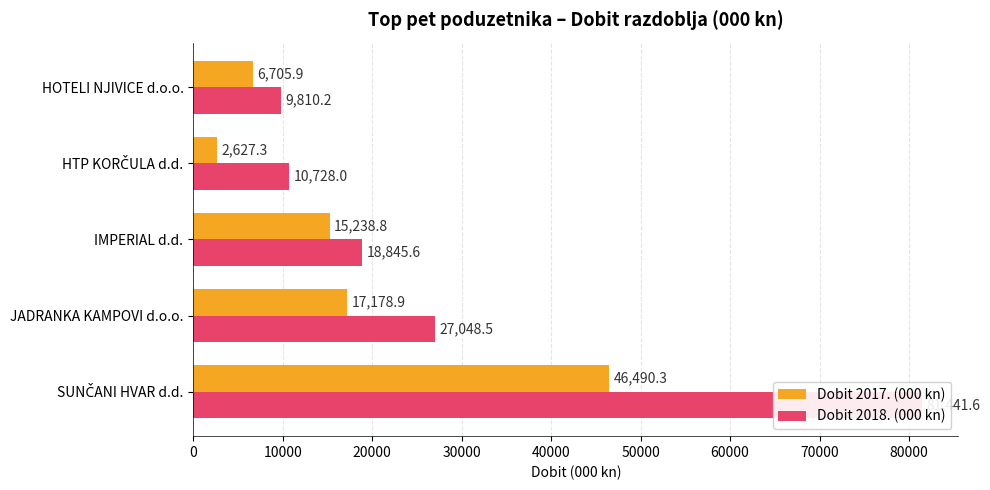

Which has a higher value, HOTELI NJIVICE d.o.o. or HTP KORČULA d.d.?

HOTELI NJIVICE d.o.o.